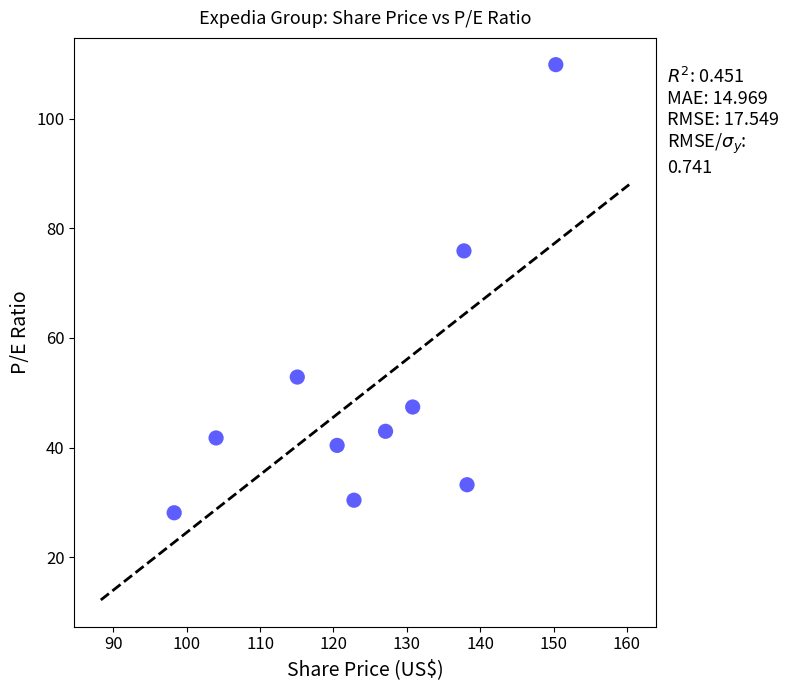

What is the range of Y values (max minus min)?

81.7